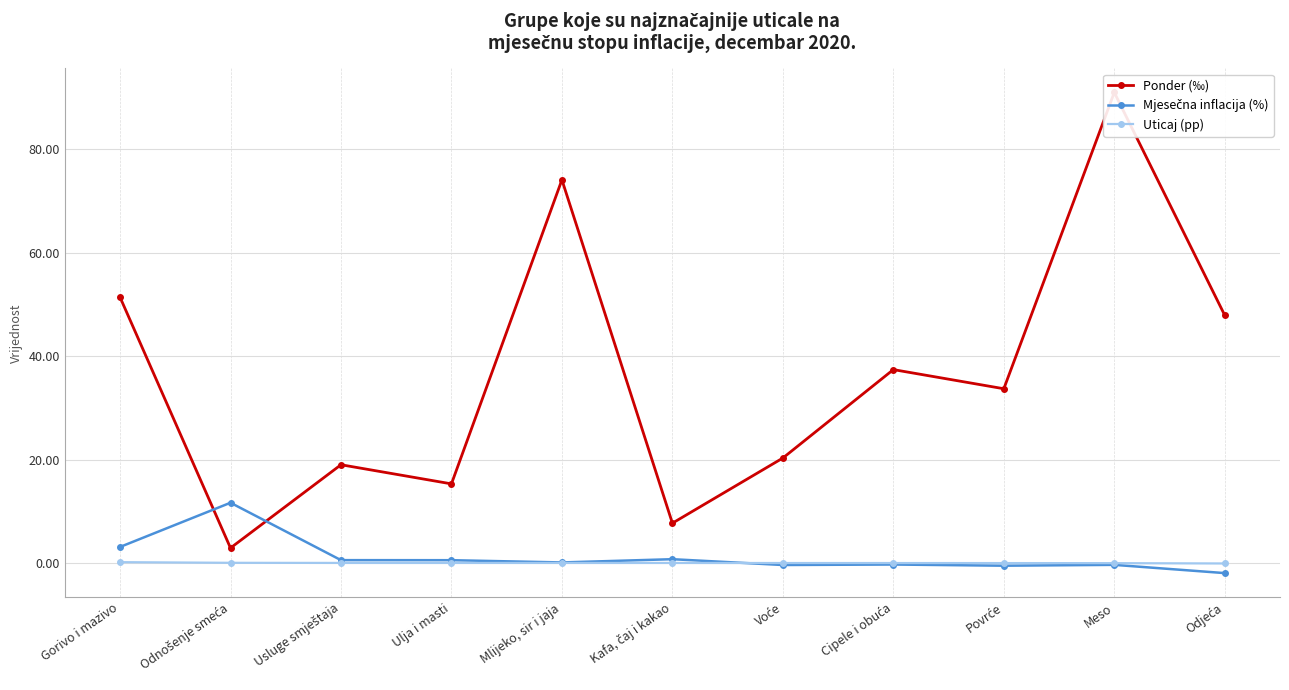

What value does the Mjesečna inflacija (%) series have at Odjeća?

-2.0